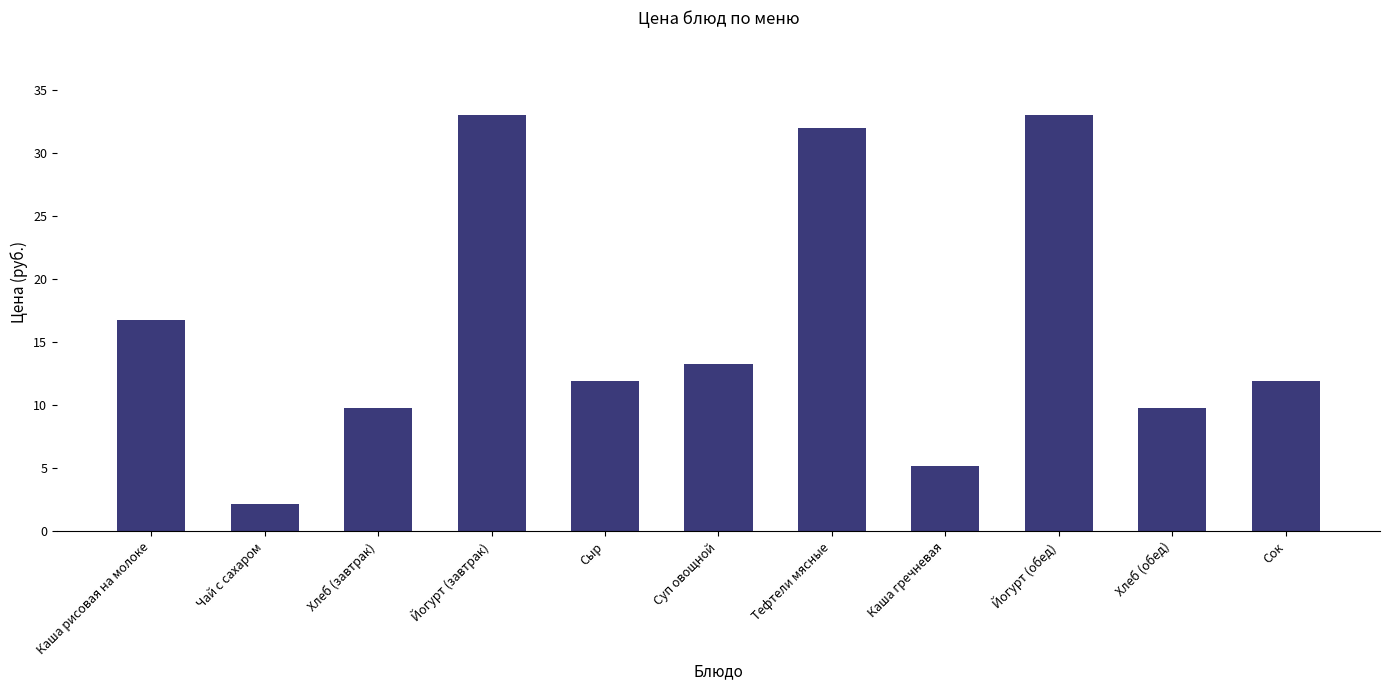

True or false: the data shows 20.8 at Йогурт (обед).

False